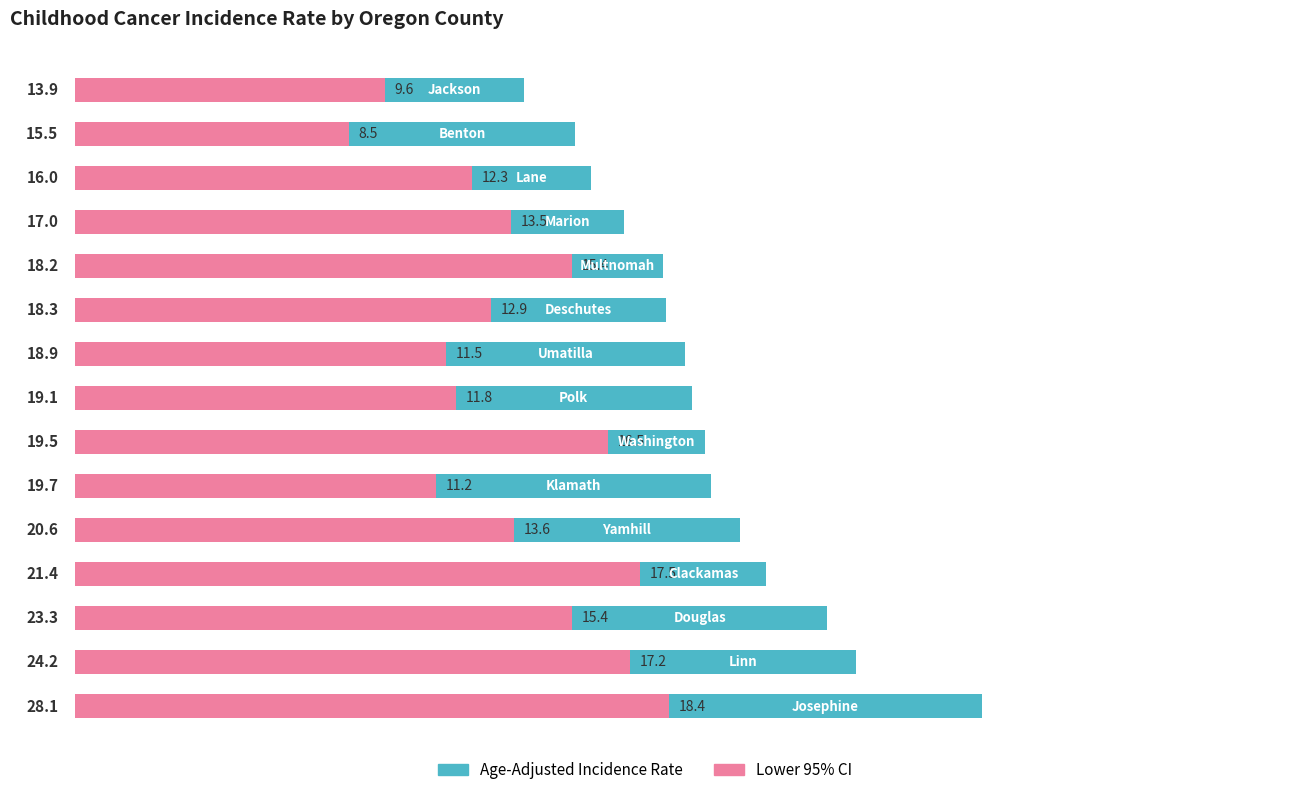

Reading left to right, list all the values displayed in this chart.

Age-Adjusted Incidence Rate: 0=28.1	1=24.2	2=23.3	3=21.4	4=20.6	5=19.7	6=19.5	7=19.1	8=18.9	9=18.3	10=18.2	11=17.0	12=16.0	13=15.5	14=13.9
Lower 95% CI: 0=18.4	1=17.2	2=15.4	3=17.5	4=13.6	5=11.2	6=16.5	7=11.8	8=11.5	9=12.9	10=15.4	11=13.5	12=12.3	13=8.5	14=9.6